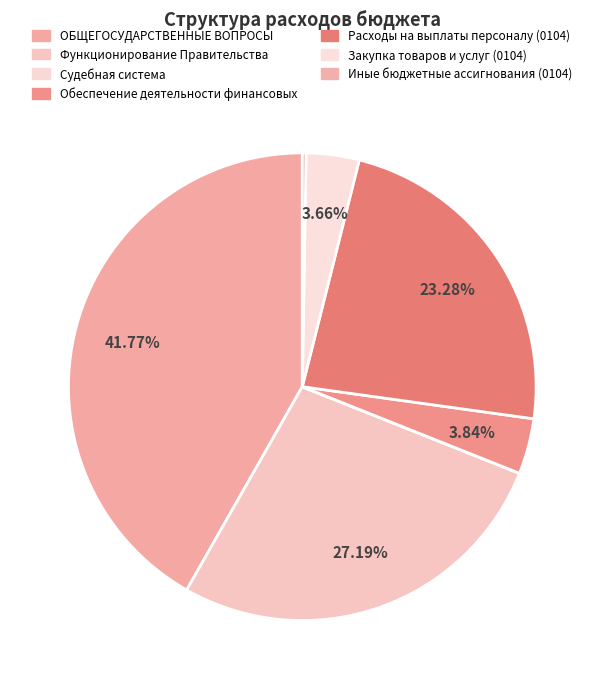

Does any single category account for the majority?

No